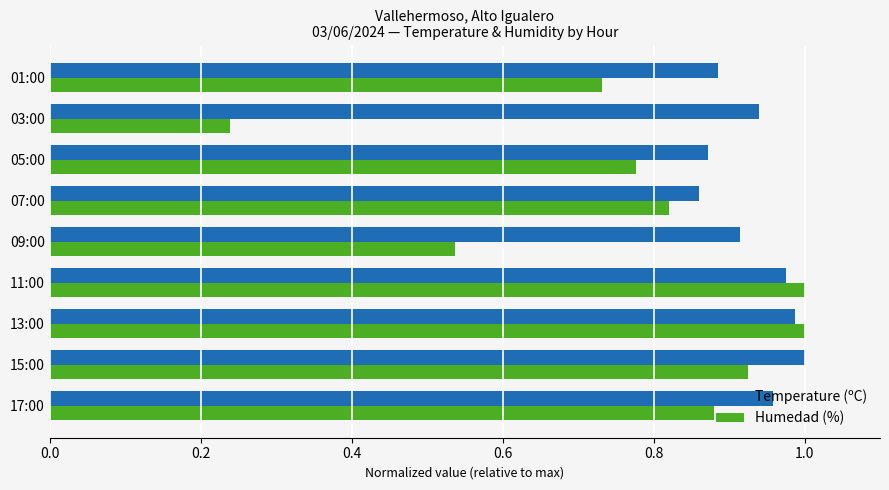

What is the sum of the Humedad (%) values at 13:00 and 05:00?

1.8